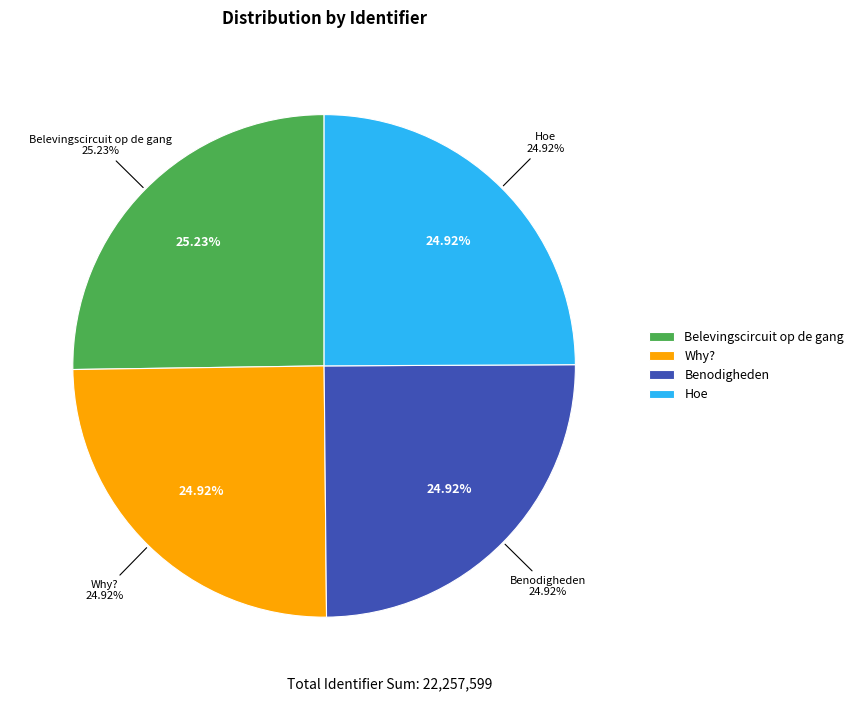

Is the sum of Belevingscircuit op de gang and Hoe greater than half?

Yes